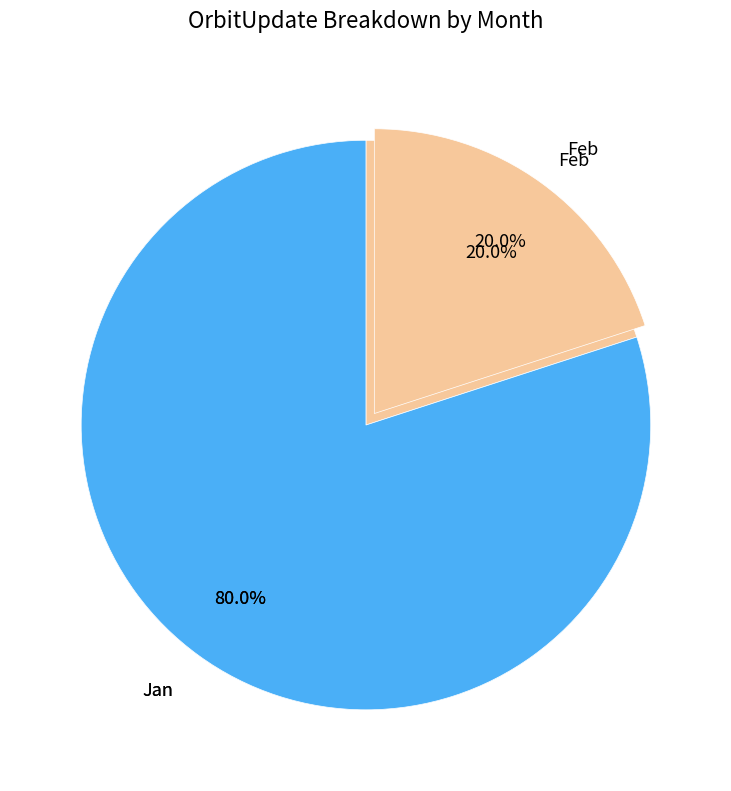

Is it true that Jan is 80% of the pie?

True